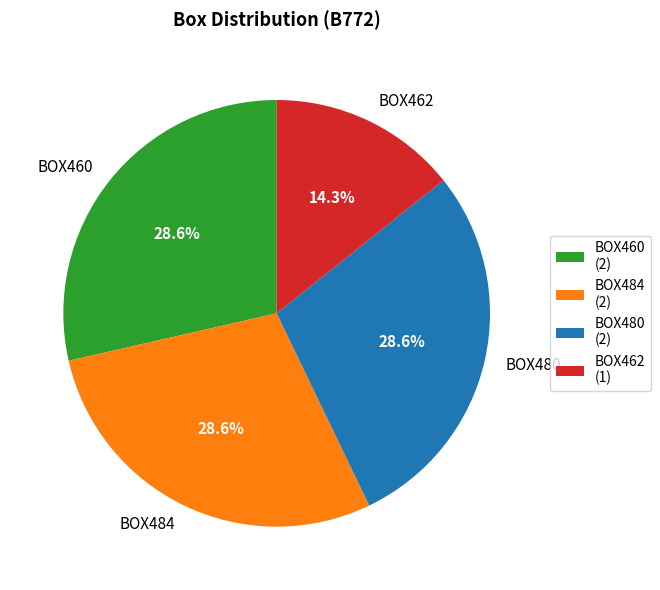

The BOX484 slice represents 29% of the pie. True or false?

True